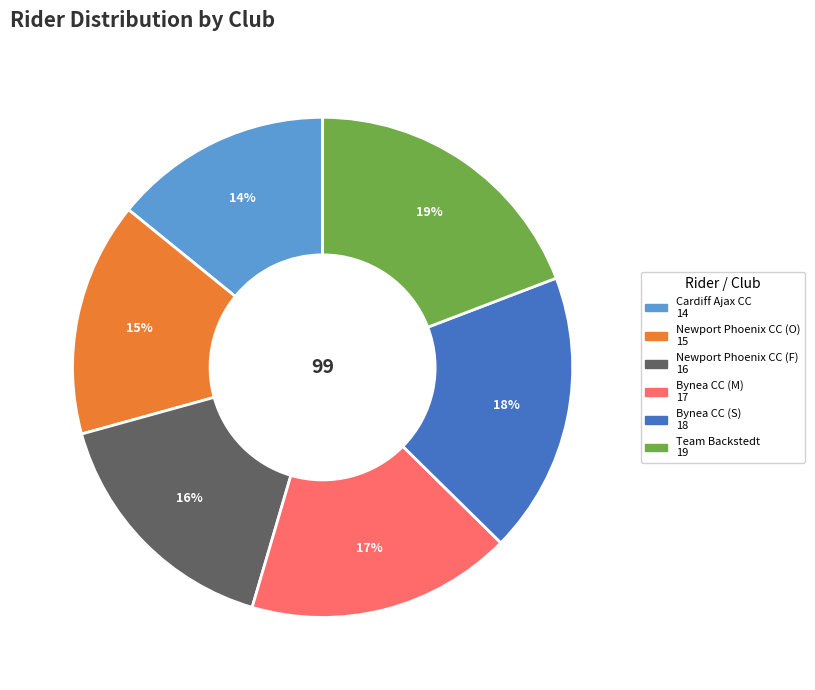

Which category has the smallest portion of the pie?

Cardiff Ajax CC 14